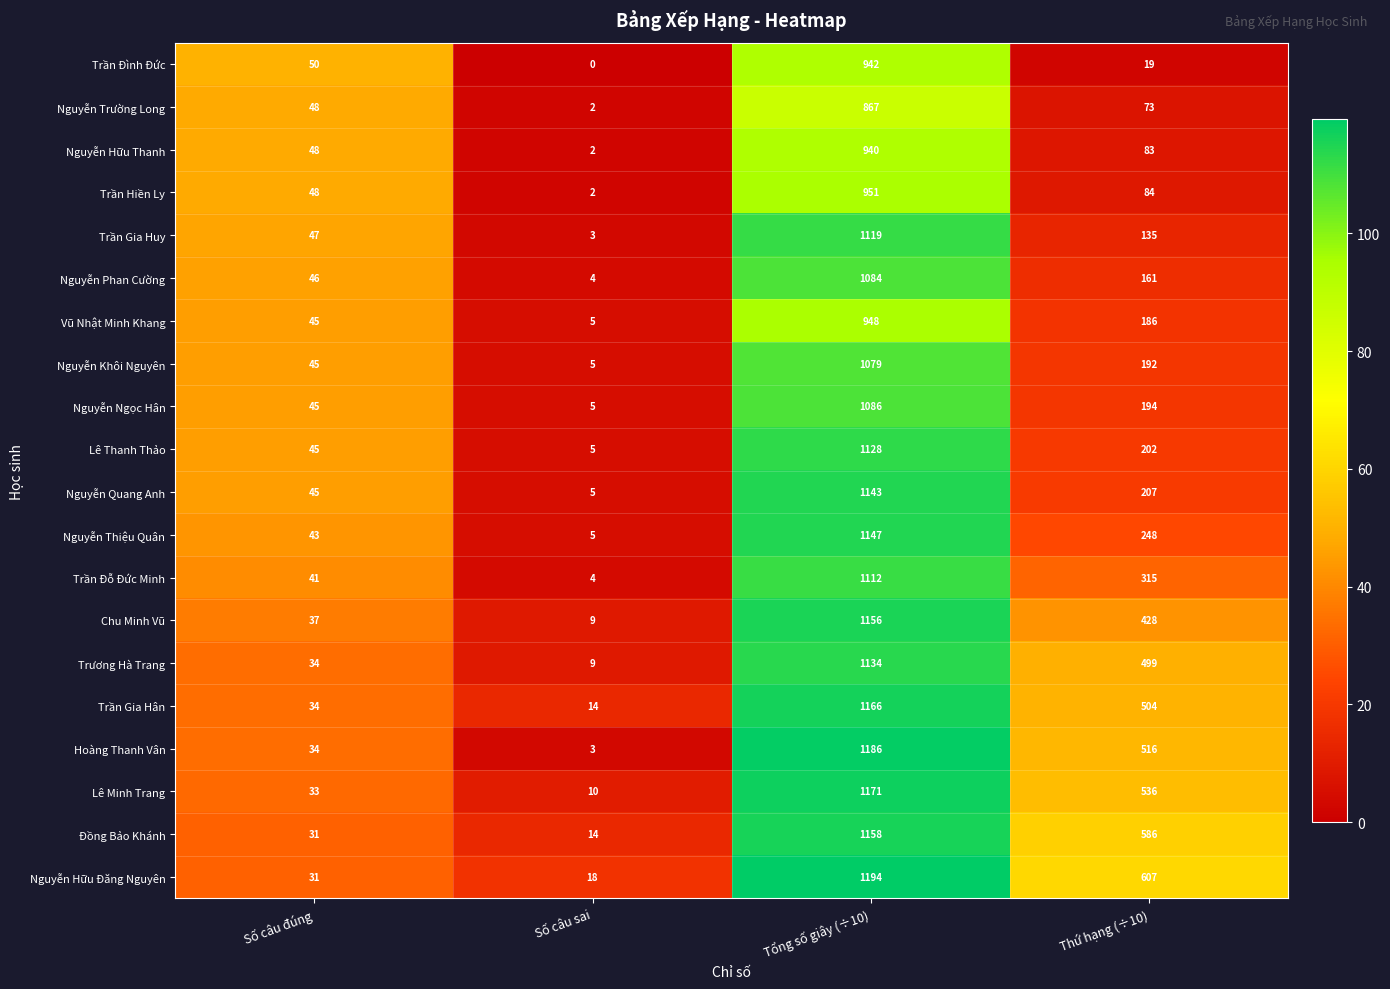

How many series are shown in this chart?

20